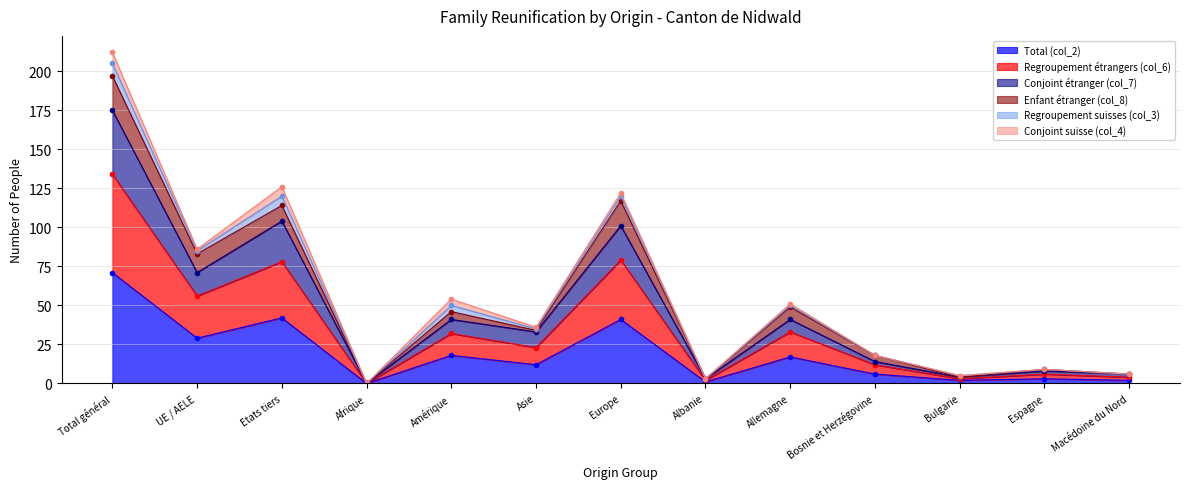

The Total (col_2) series shows 17 at Allemagne. True or false?

True